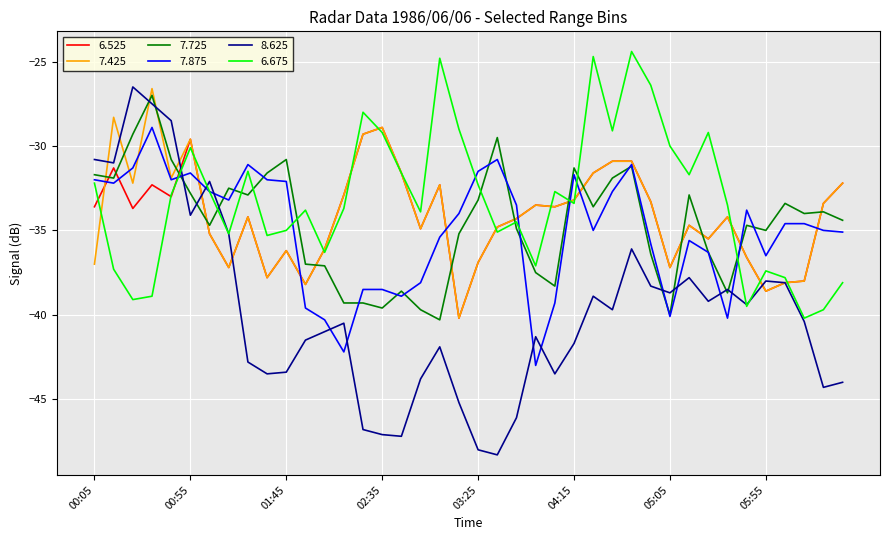

What is the smallest value displayed?

-48.3